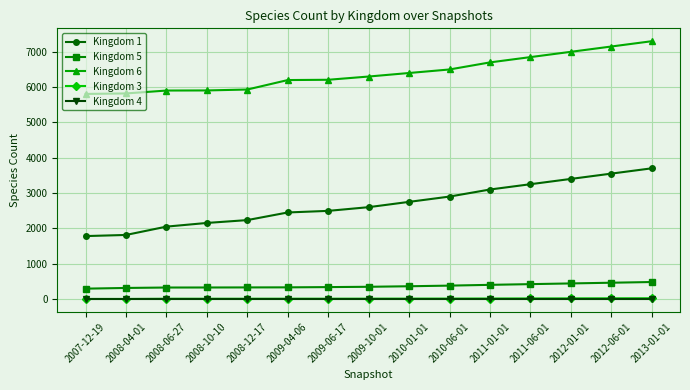

How many data points does each series have?

15